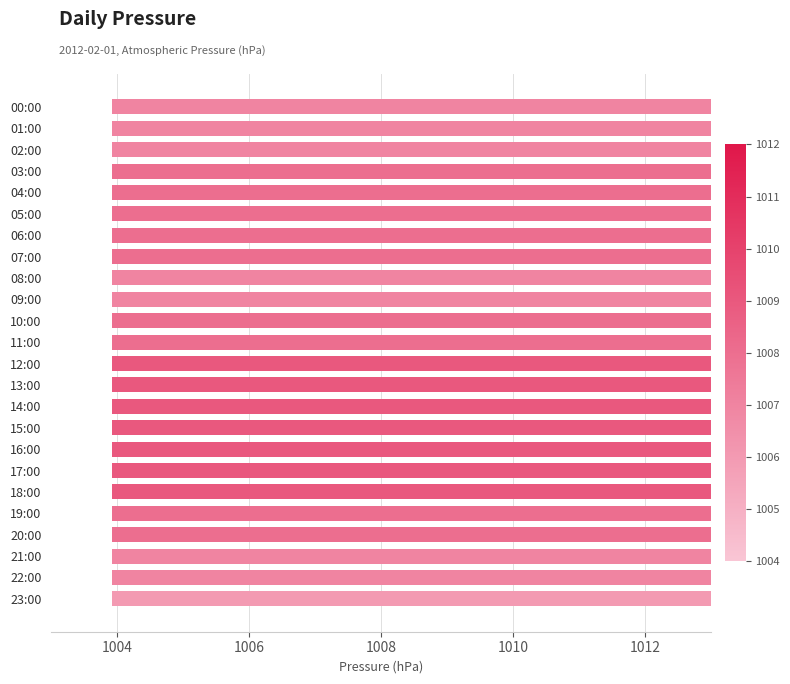

What is the difference between the second highest and minimum values?

3.0